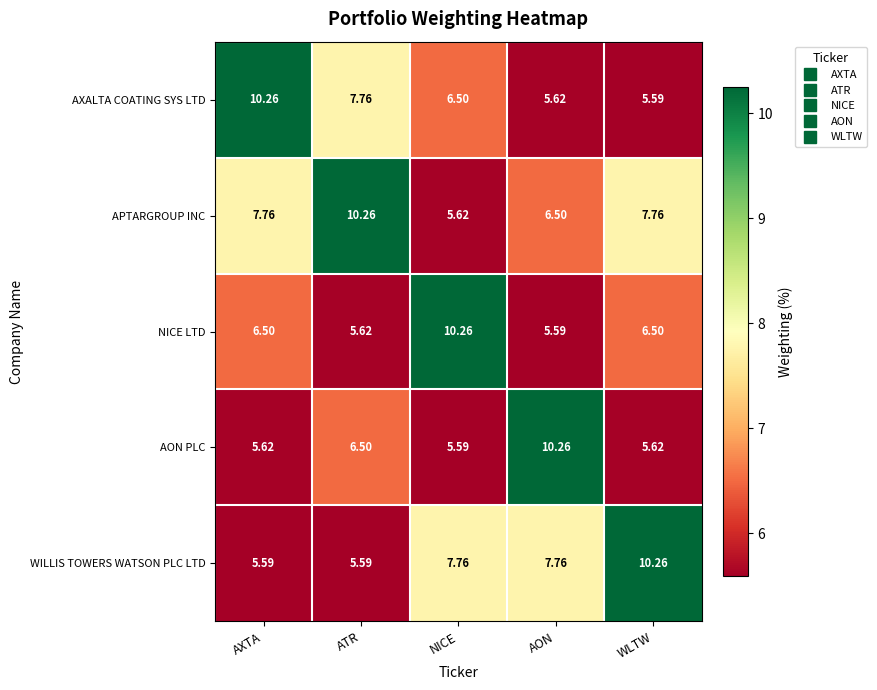

Where is APTARGROUP INC nearest to the value 7?

AON